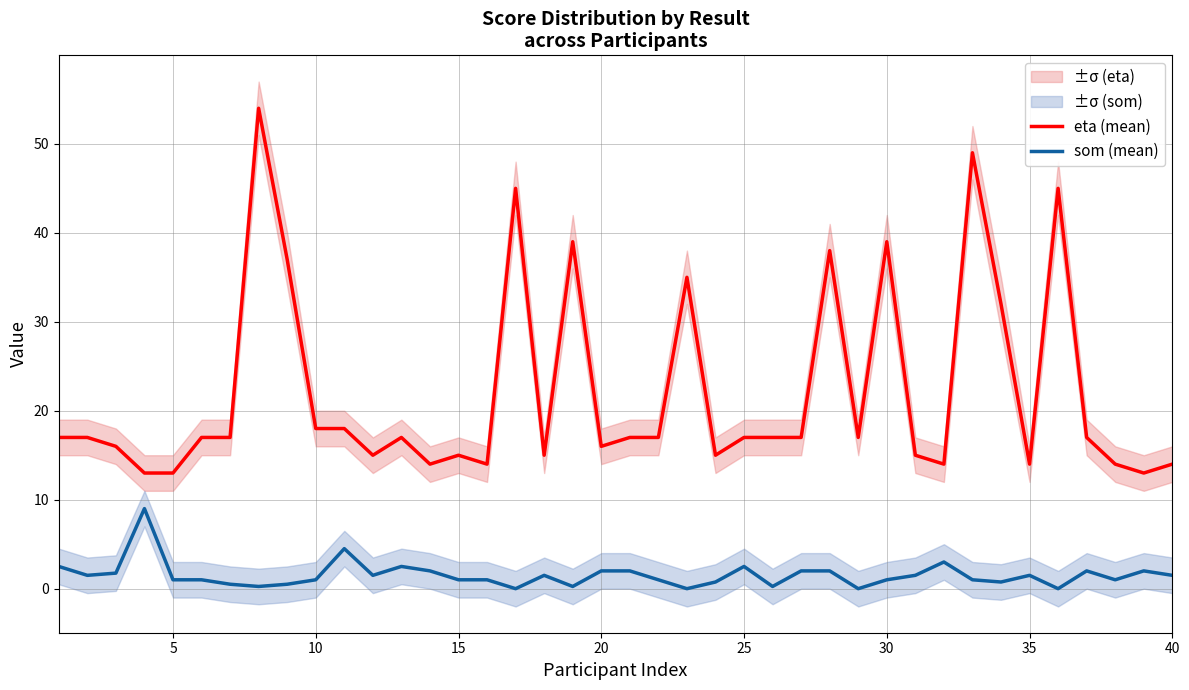

True or false: som (mean) has more than 2 points higher than both neighbors.

True